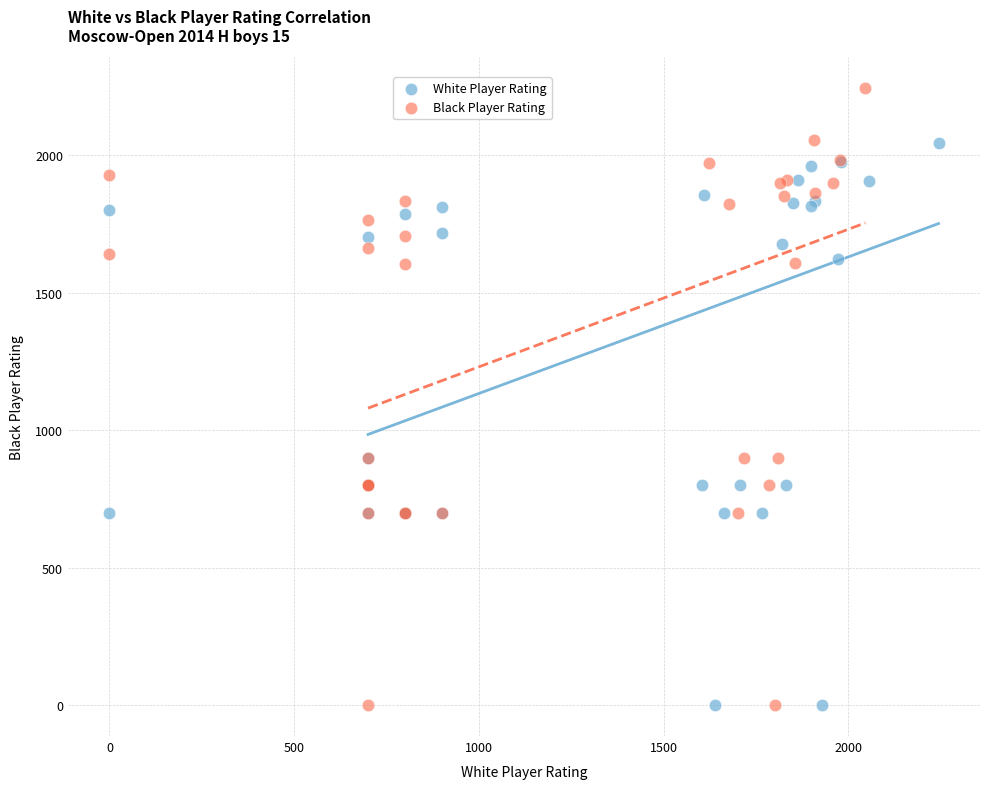

Which series reaches the maximum Y coordinate?

Black Player Rating